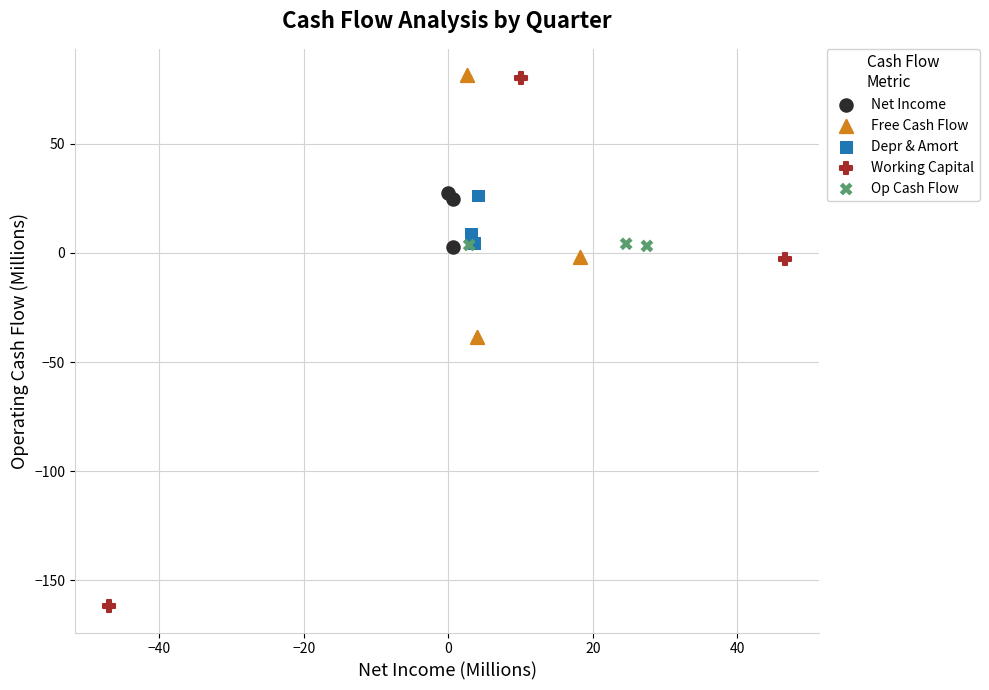

Which series reaches the minimum Y coordinate?

Working Capital